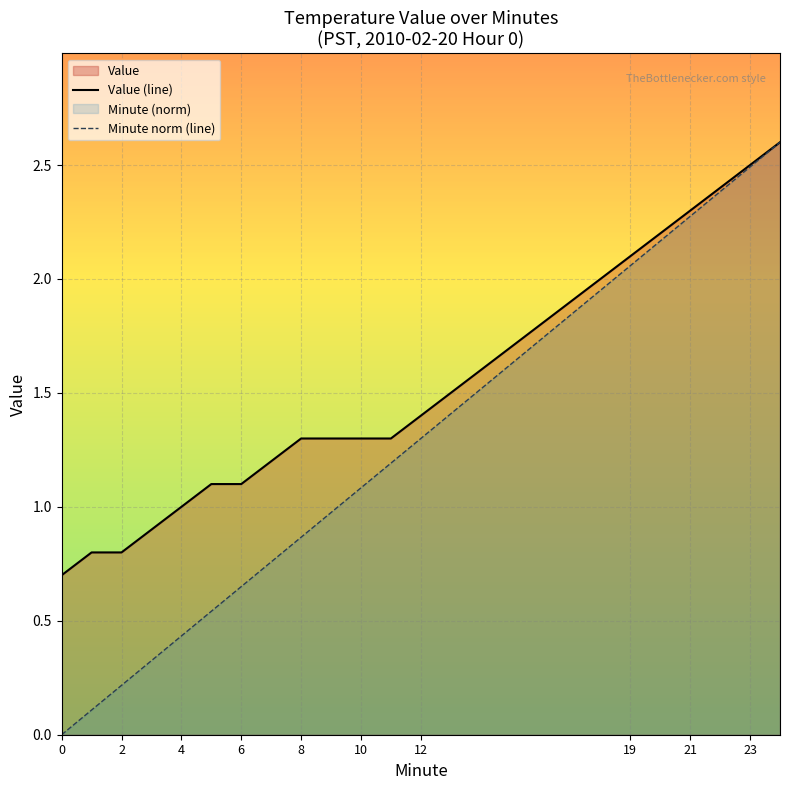

True or false: Value (line) and Minute norm (line) intersect in this chart.

False